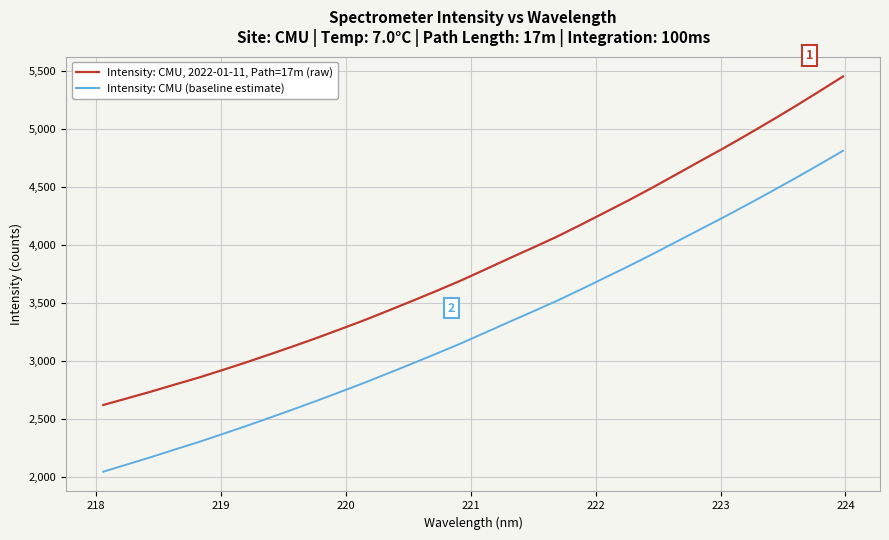

Reading left to right, extract all data points from this chart.

Intensity: CMU, 2022-01-11, Path=17m (raw): 2618.9	2676.2	2734.4	2795.6	2855.5	2921.0	2988.0	3058.0	3128.9	3202.5	3278.9	3356.5	3439.1	3522.5	3607.8	3695.5	3789.6	3884.5	3977.4	4072.0	4174.5	4279.9	4385.4	4495.2	4609.2	4723.6	4837.1	4954.9	5075.5	5198.6	5326.2	5455.6
Intensity: CMU (baseline estimate): 2042.8	2105.5	2168.8	2234.5	2299.3	2368.4	2438.7	2511.2	2584.5	2659.9	2737.5	2816.1	2898.5	2981.5	3066.1	3152.5	3243.9	3335.9	3426.4	3518.2	3616.1	3716.3	3816.6	3920.2	4027.2	4134.4	4241.0	4350.8	4462.9	4576.9	4694.4	4813.4